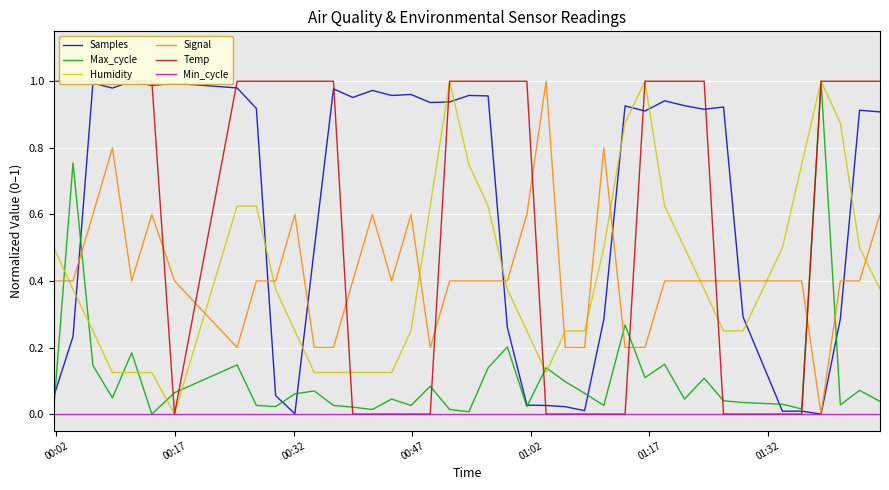

What is the maximum value for Signal?

1.0